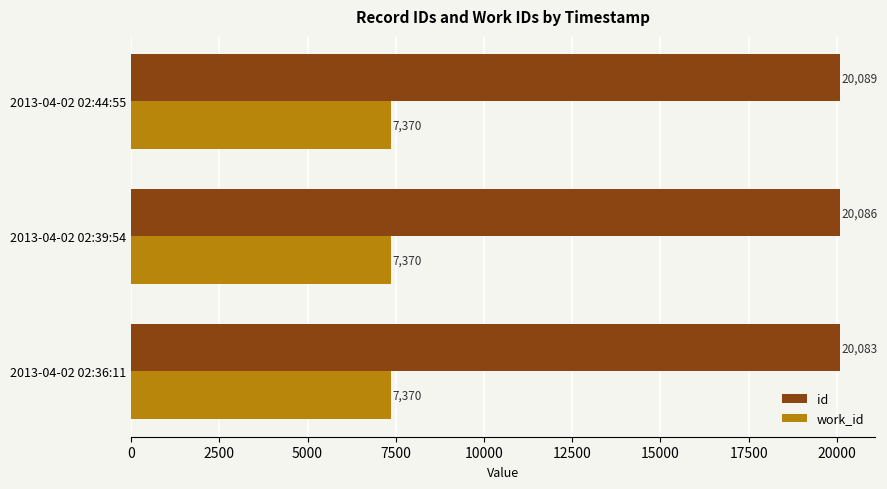

What is the average value of the id series?

20086